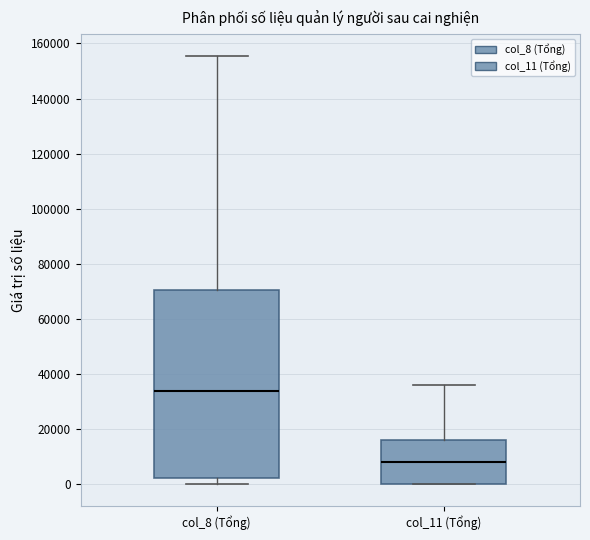

Which box's median line is the highest?

col_8 (Tổng)